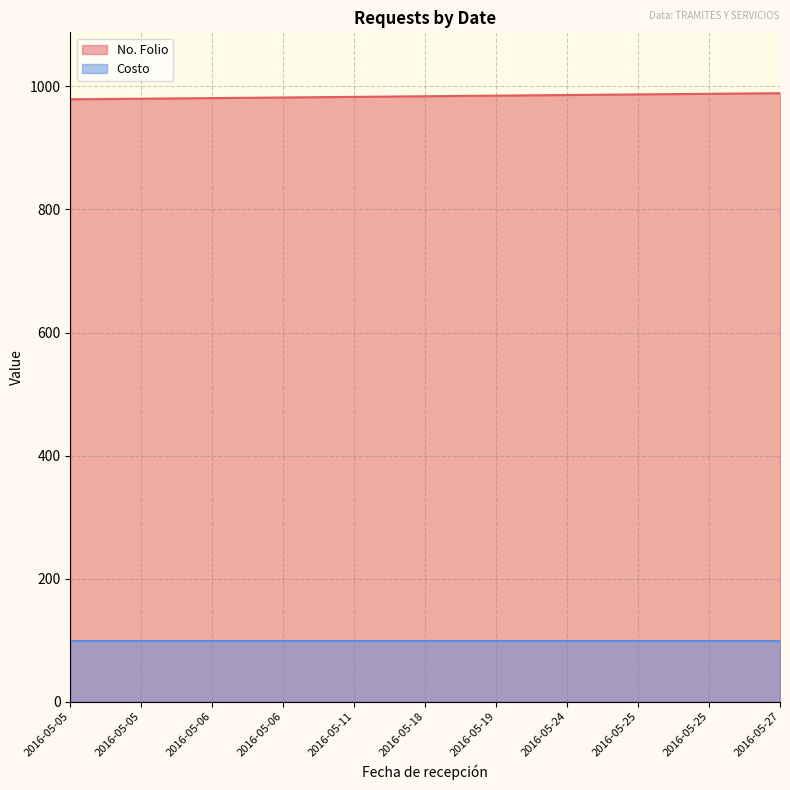

Is it true that the value at 2016-05-25 is 1660?

False